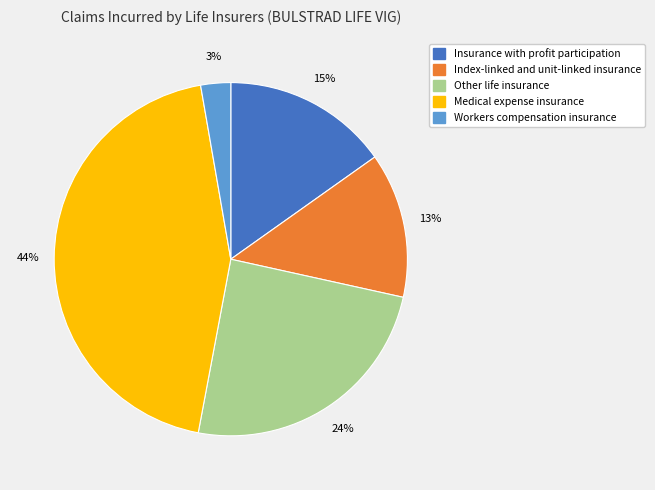

To the nearest percent, what percentage of the pie is Medical expense insurance?

44%